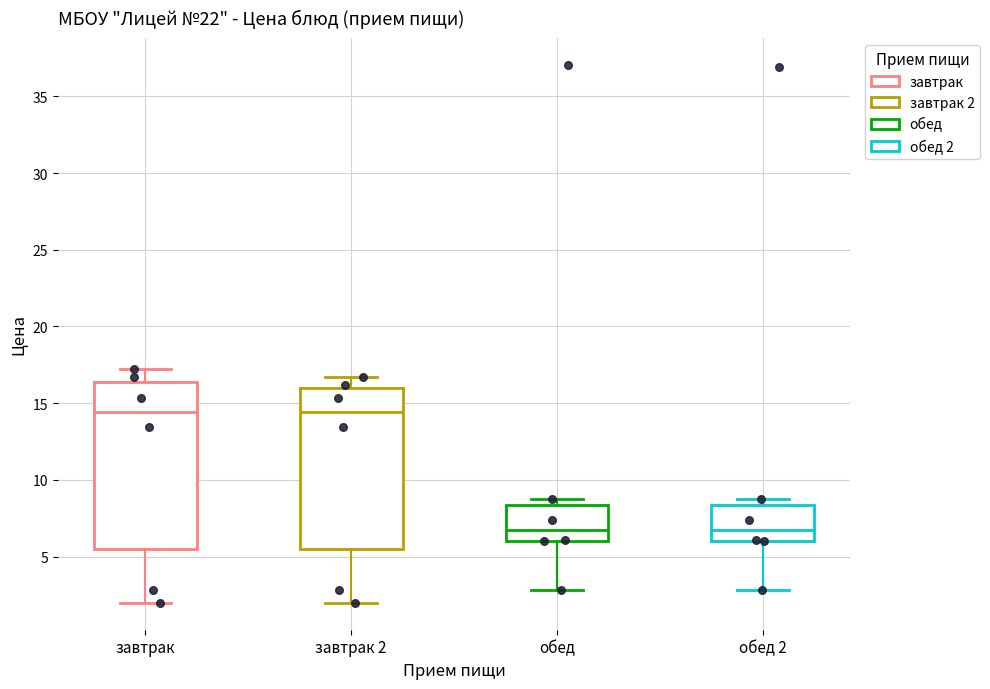

Reading left to right, read every box against the y-axis: the position of its median line, the range the box covers, and the ends of its whiskers. The values are not printed on the chart, so give them approximately, as read against the axis.

завтрак: median 14.5, box 5.5 to 16.5, whiskers 2.0 to 17.0
завтрак 2: median 14.5, box 5.5 to 16.0, whiskers 2.0 to 16.5
обед: median 6.5, box 6.0 to 8.5, whiskers 3.0 to 8.5 (just above the box's upper edge)
обед 2: median 6.5, box 6.0 to 8.5, whiskers 3.0 to 8.5 (just above the box's upper edge)